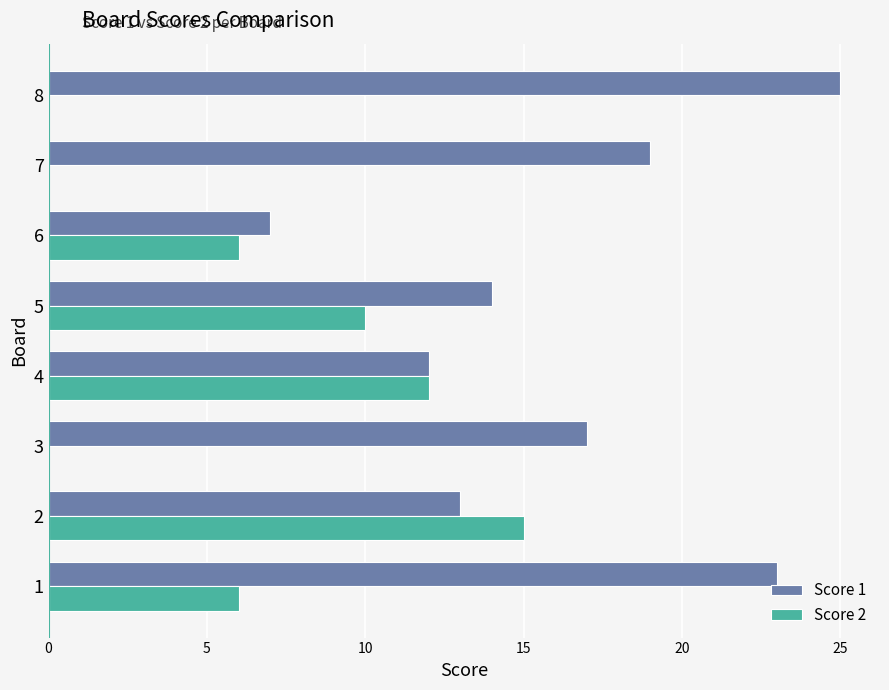

The value of Score 1 at 2 is 13. True or false?

True